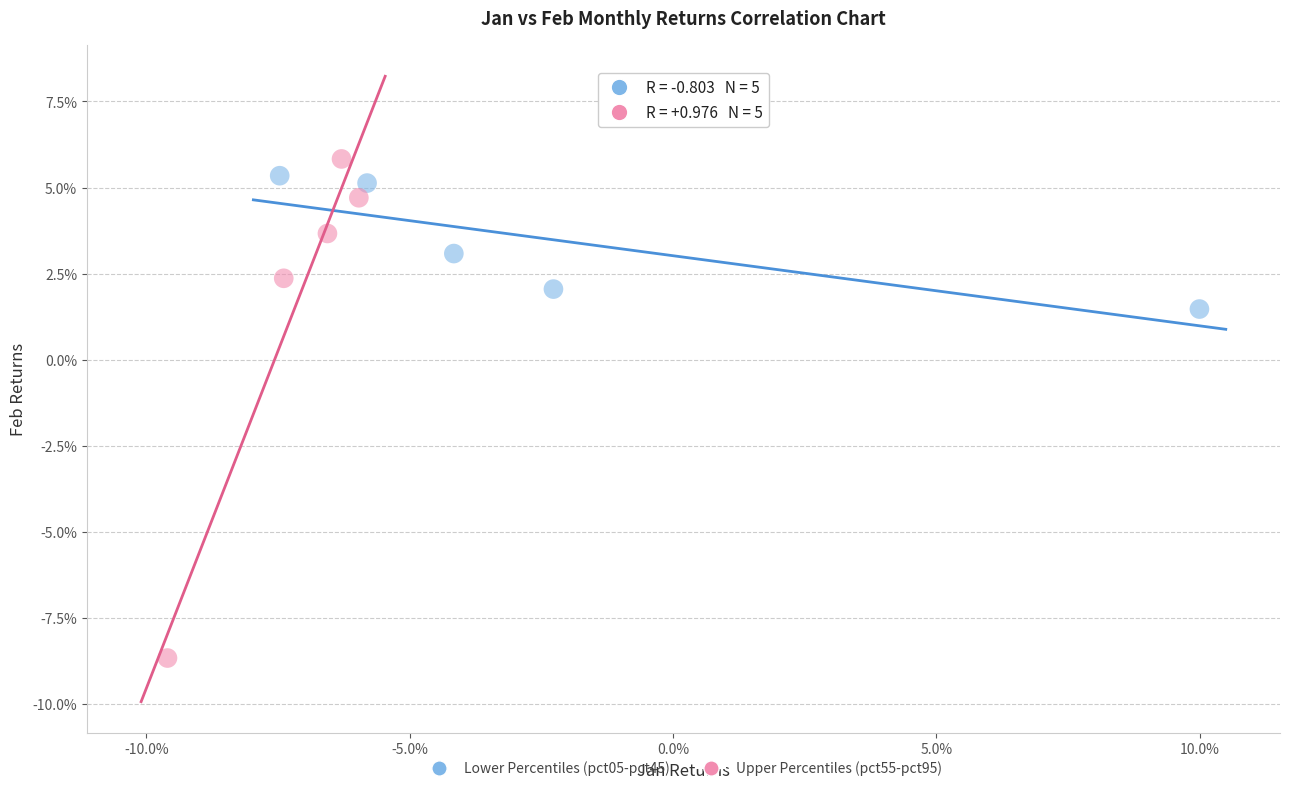

Which series has the largest Y range (max minus min)?

Upper Percentiles (pct55-pct95)